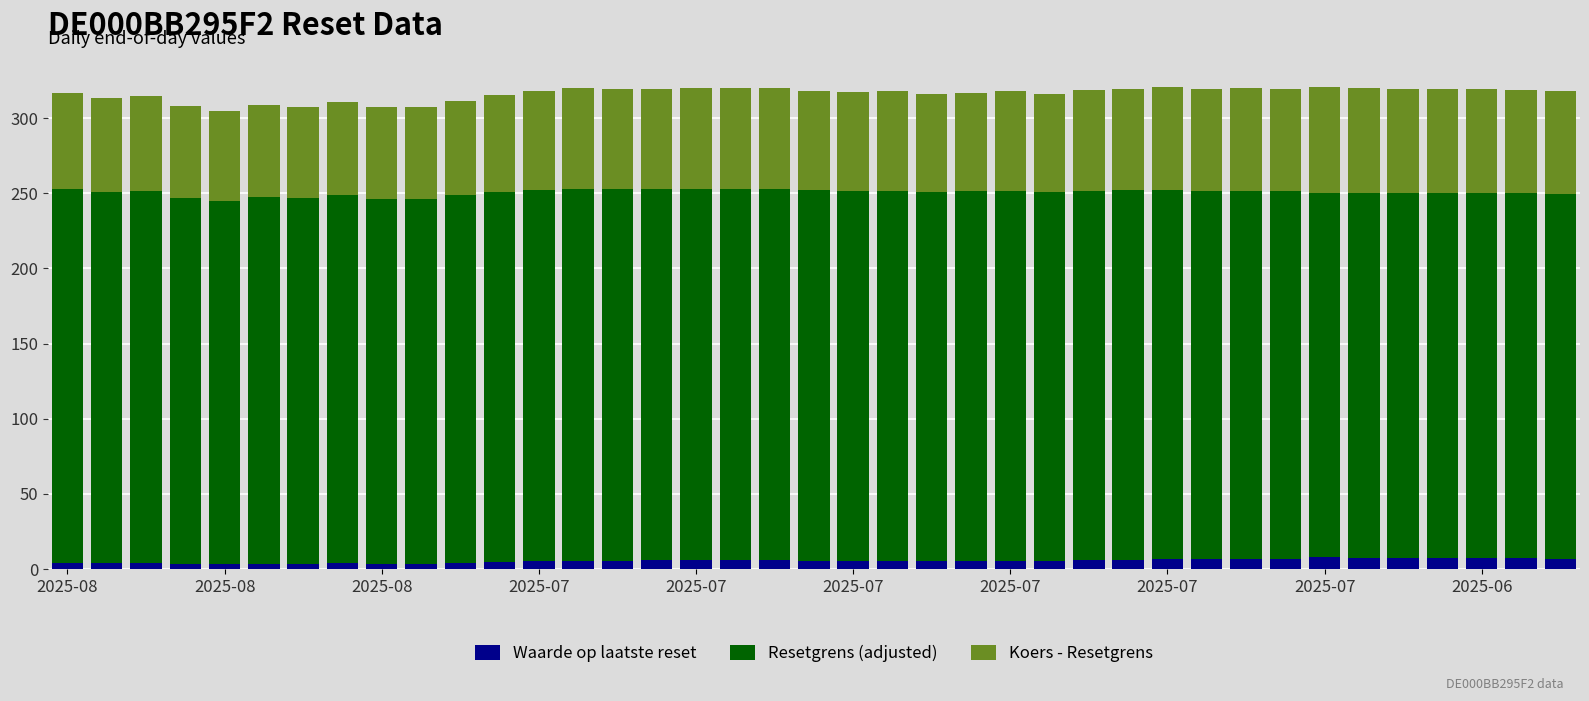

What is the maximum value for Waarde op laatste reset?

7.9